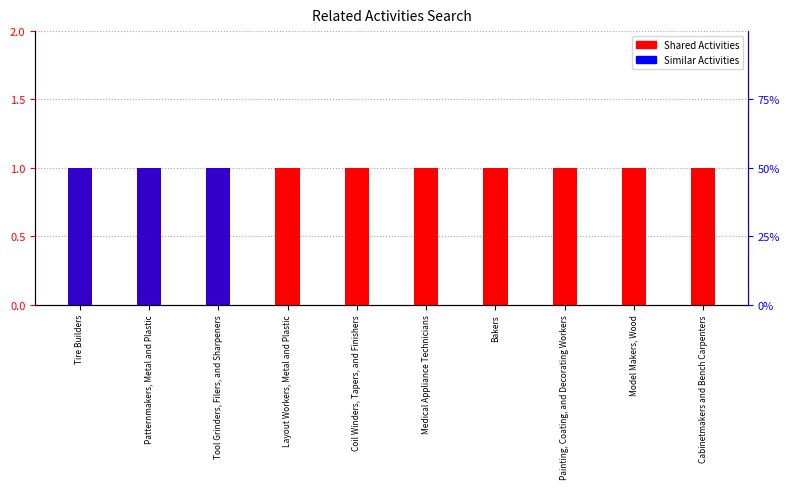

True or false: Shared Activities has a value of 1 at Cabinetmakers and Bench Carpenters.

True